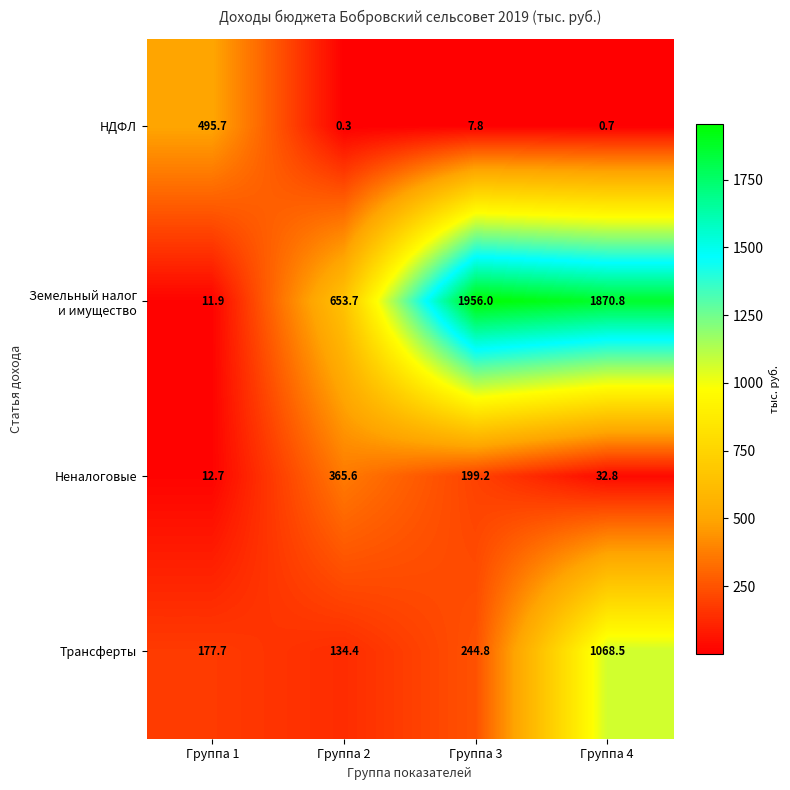

Is it true that Трансферты equals 244.8 at Группа 3?

True